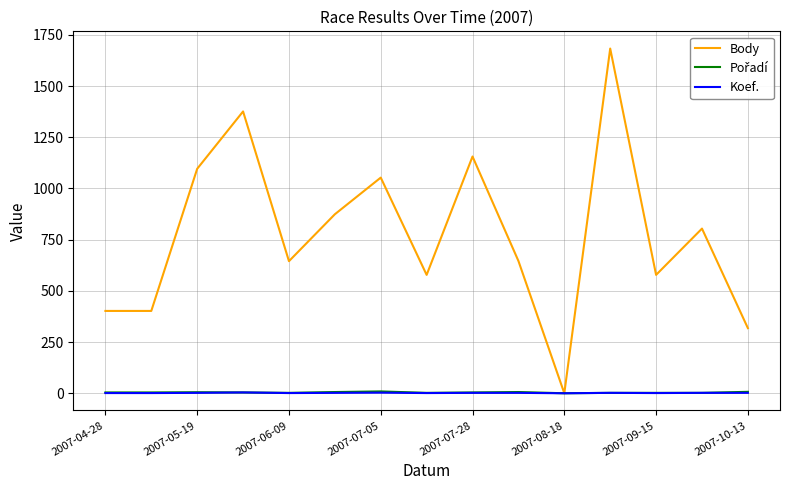

Which series has the largest total across all categories?

Body